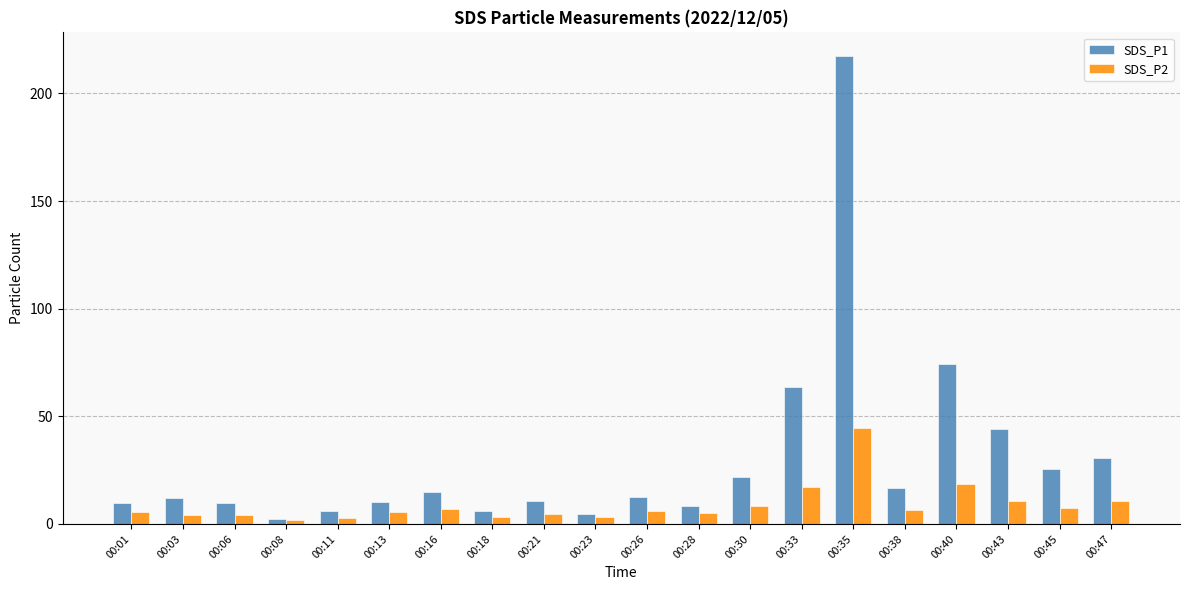

What is the value of the SDS_P2 bar at the 19th from the left?

7.2